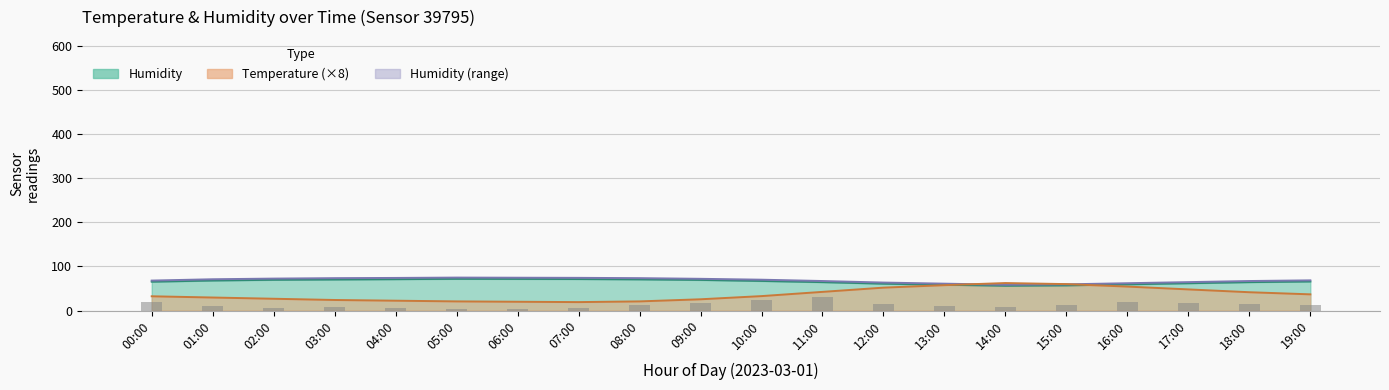

True or false: the data shows 3 at 06:00.

True